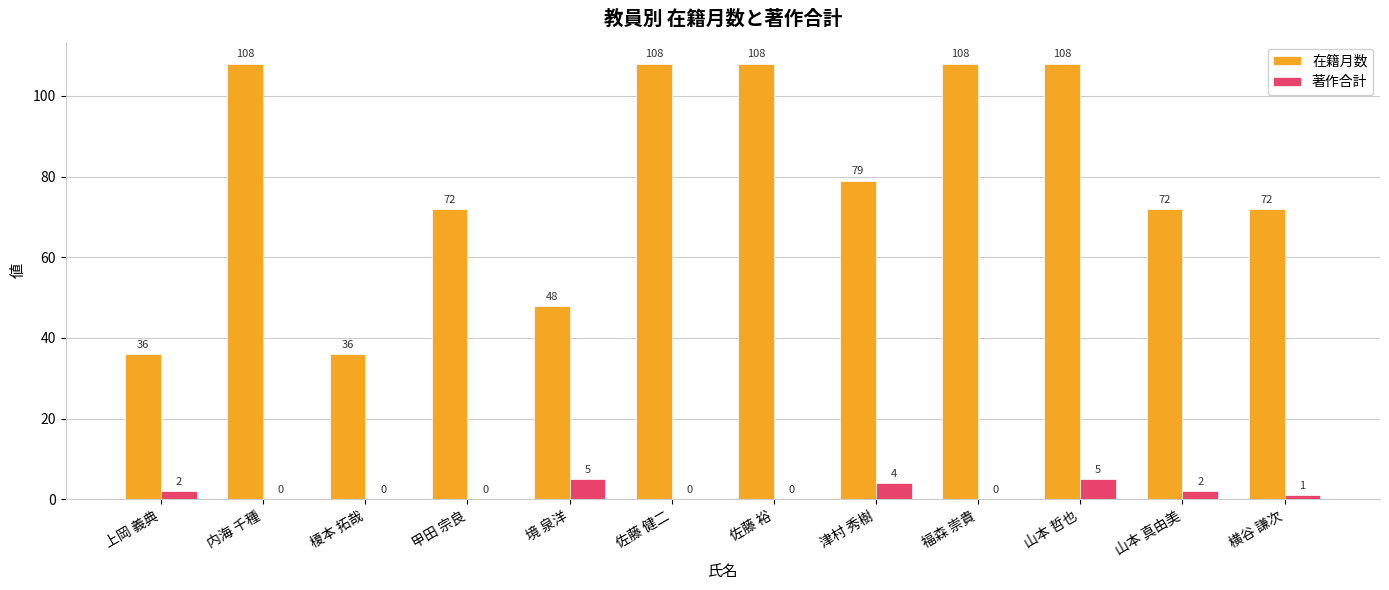

At which category is the sum across all series the highest?

山本 哲也